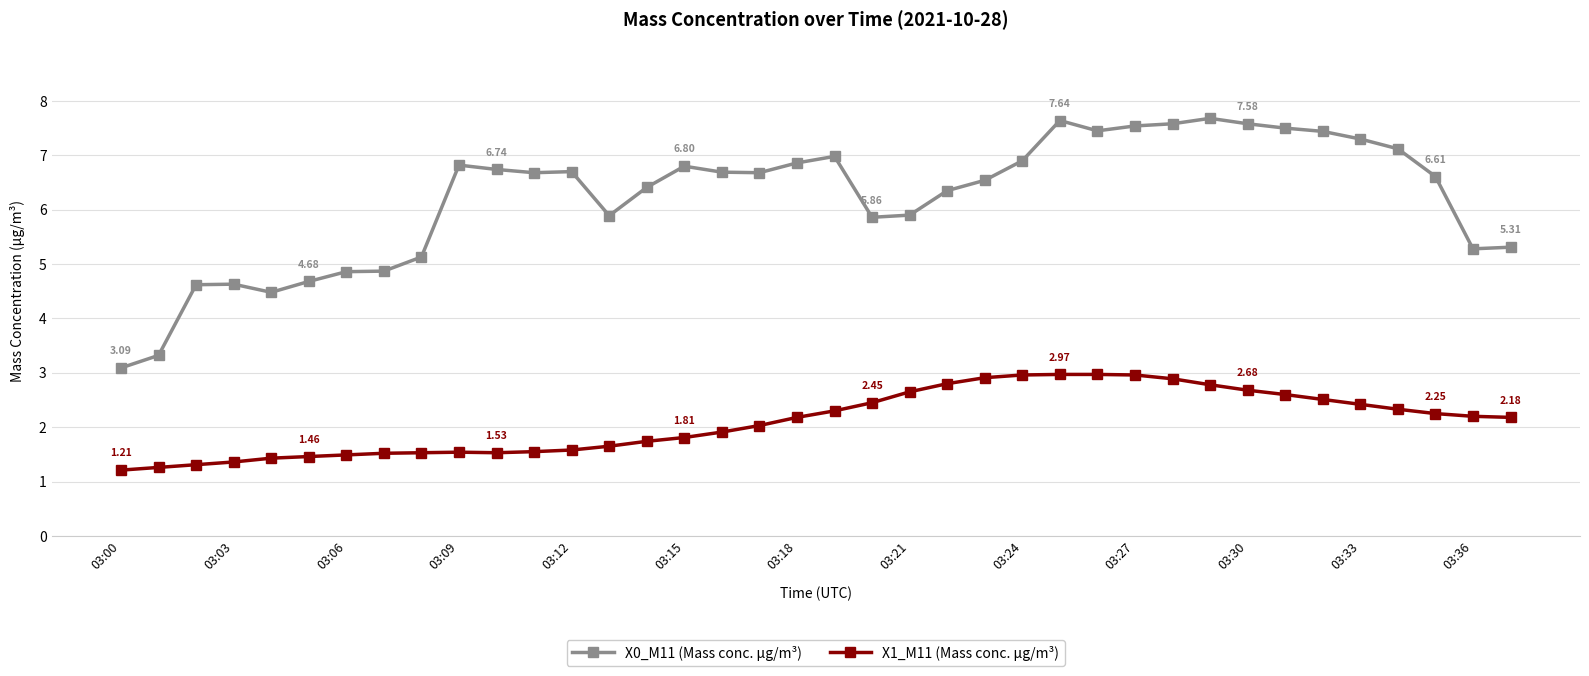

Rank the series by their maximum value, from highest to lowest.

X0_M11 (Mass conc. μg/m³), X1_M11 (Mass conc. μg/m³)